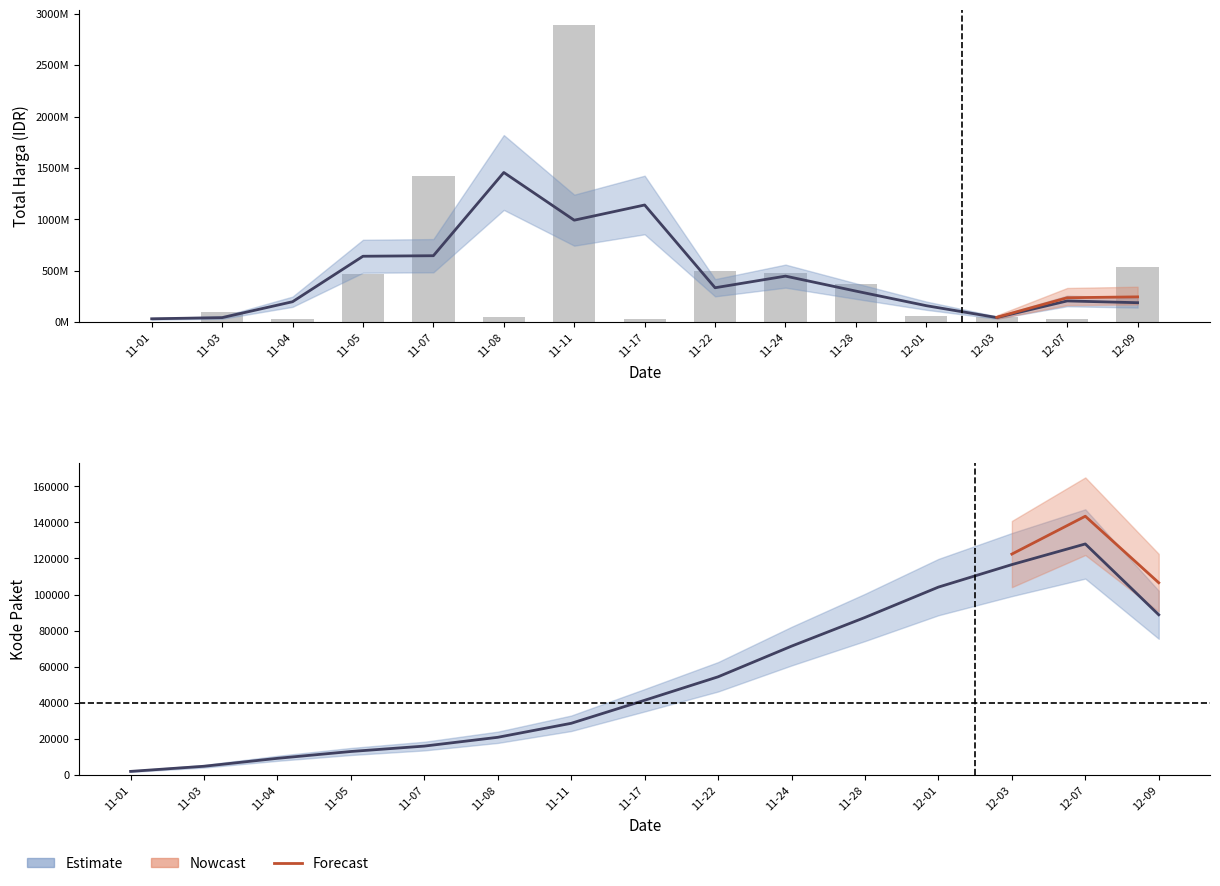

What is the change in value from 11-01 to 11-03?

+98438970